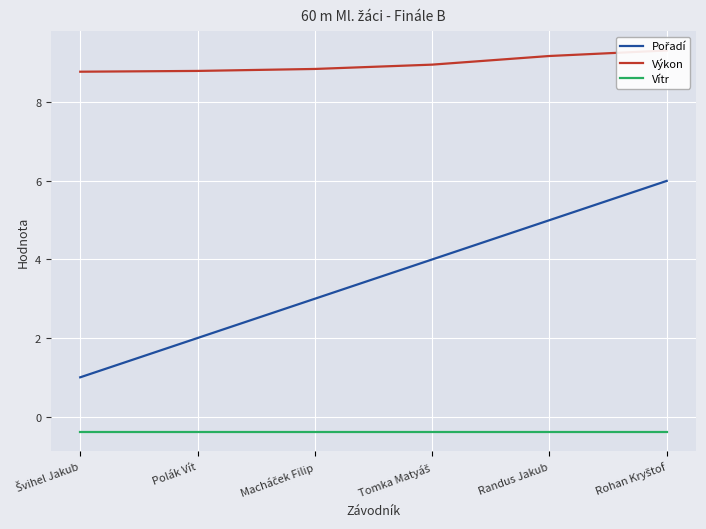

True or false: Vítr and Pořadí cross at least once.

False